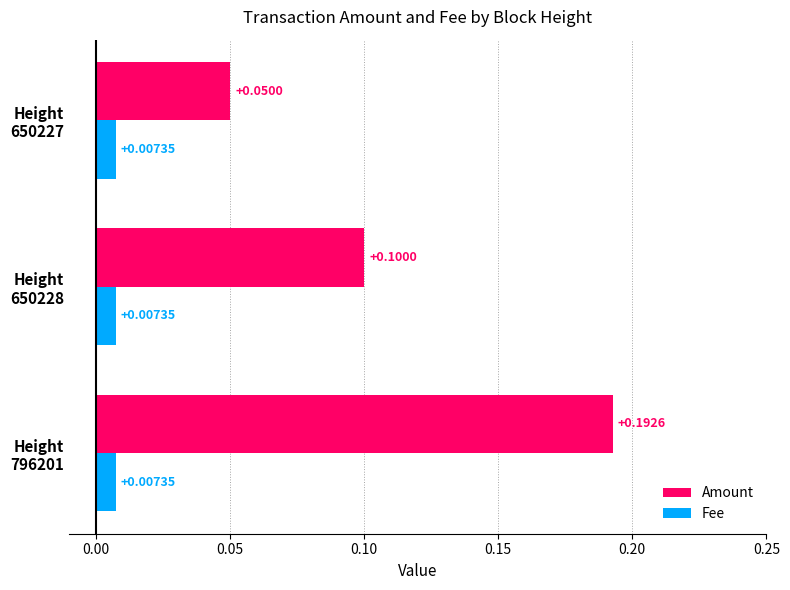

Rank the categories by Amount value from highest to lowest.

Height
796201, Height
650228, Height
650227